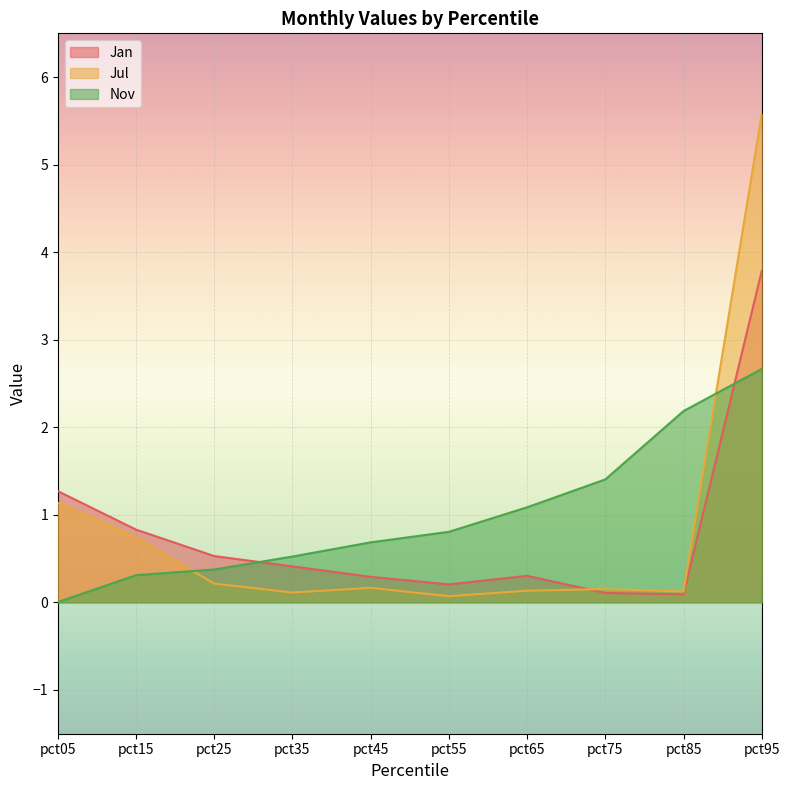

What is the sum of all Jul values?

8.4